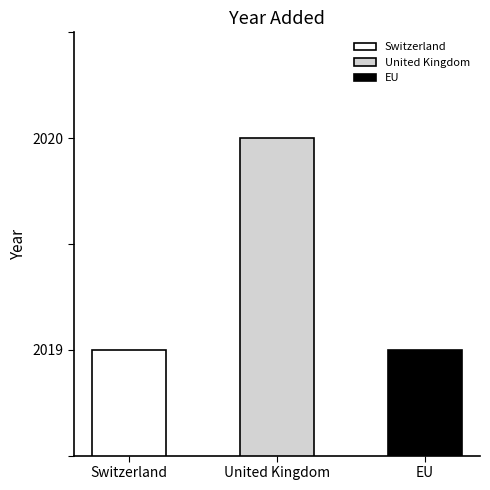

Approximately how many times larger is the value at Switzerland compared to EU?

1.0